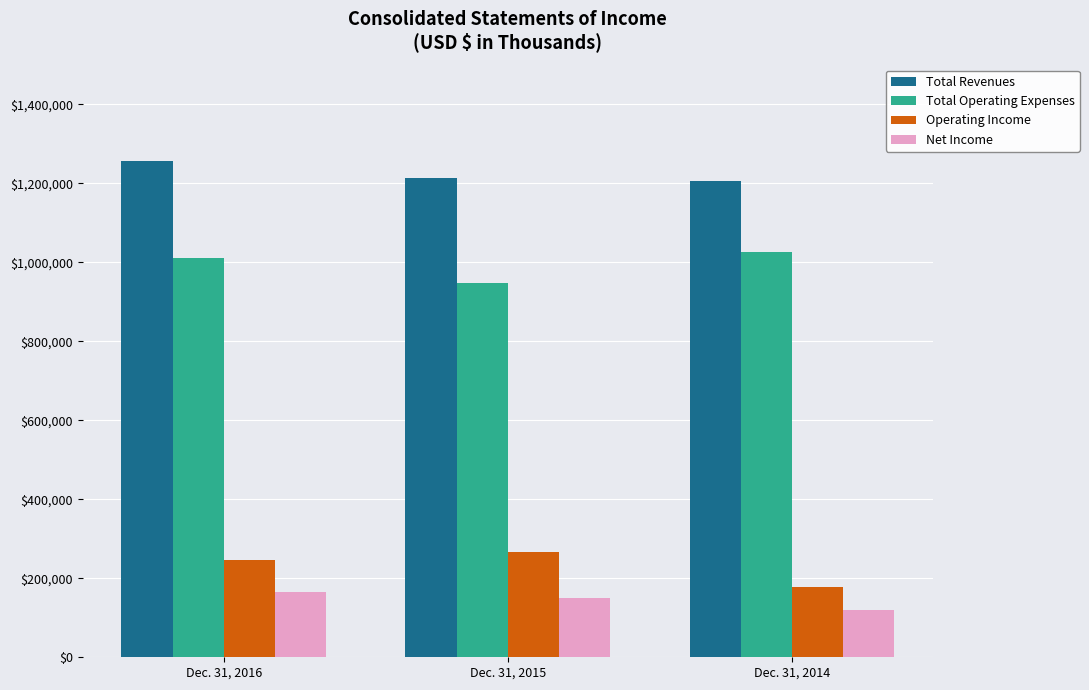

At which label does Total Operating Expenses reach its minimum?

Dec. 31, 2015